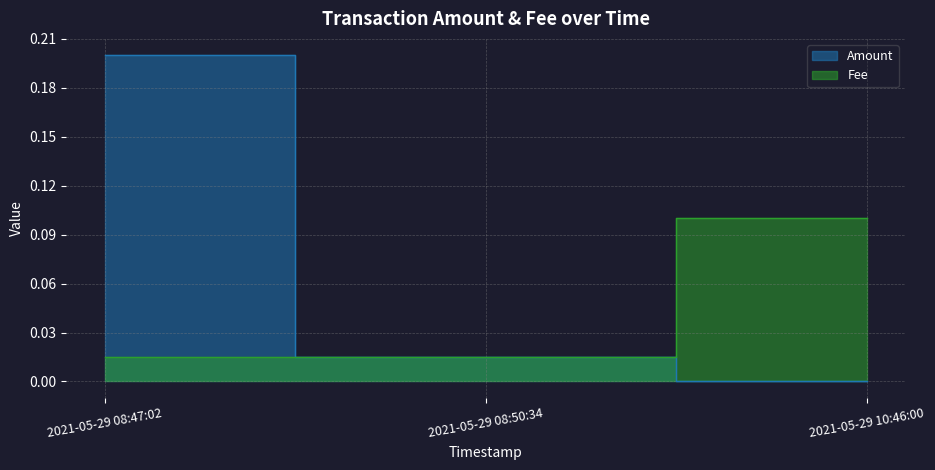

Which category has the lowest value across all series?

2021-05-29 10:46:00